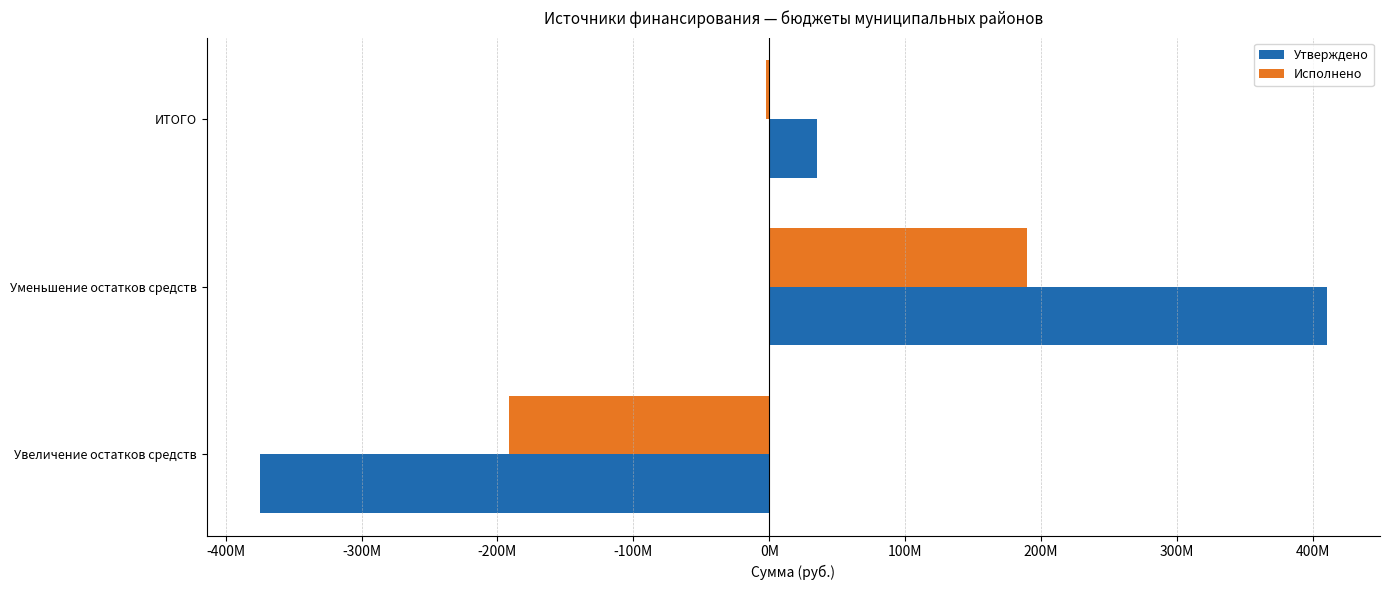

What are all the series names shown in the legend?

Утверждено, Исполнено